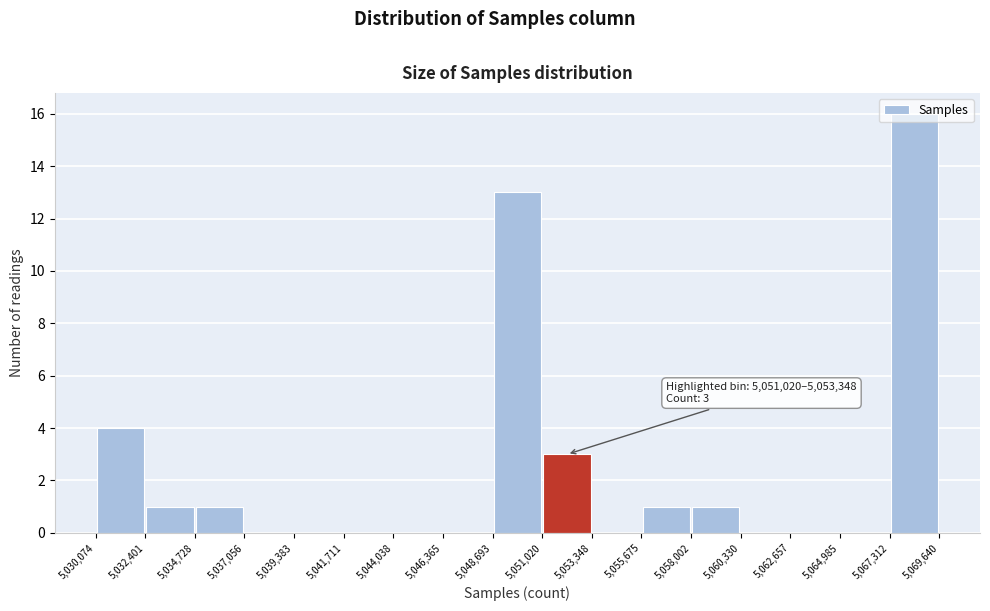

Which range on the x-axis has the tallest bar?

5,067,312 to 5,069,640